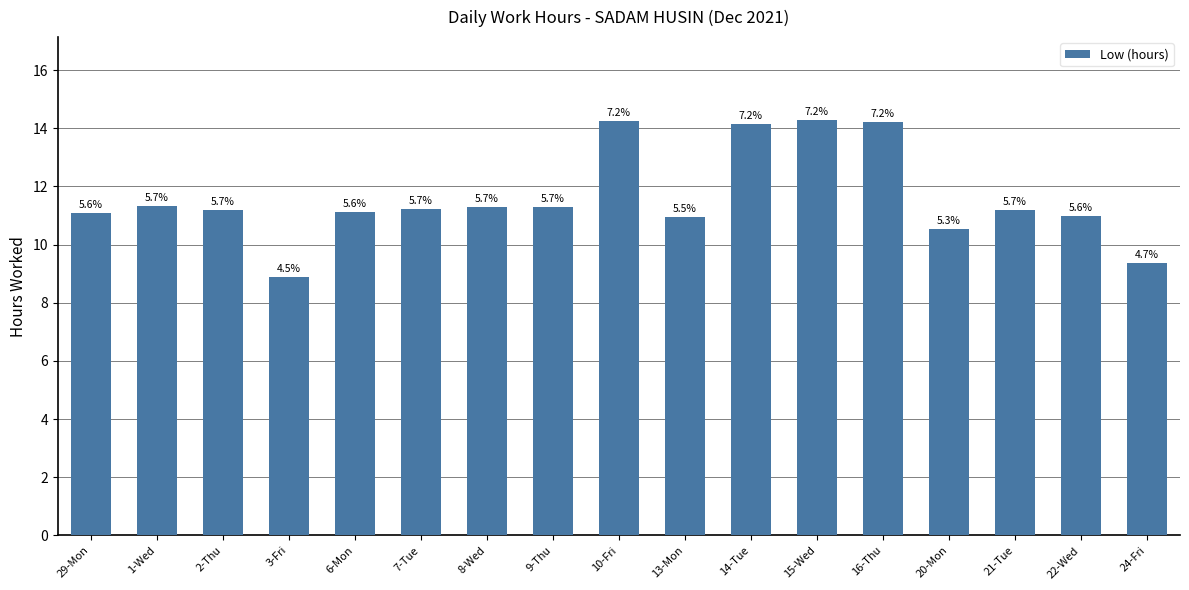

What is the change in value from 3-Fri to 21-Tue?

+2.3